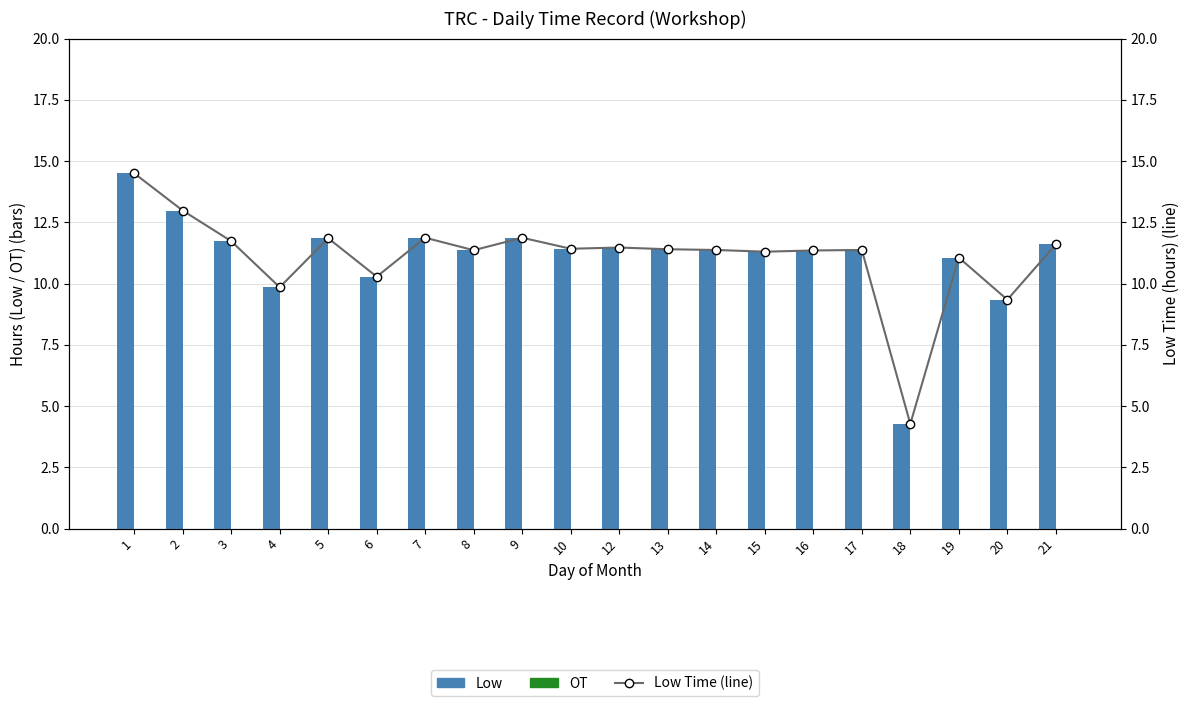

How many data points in Low are above 11?

16